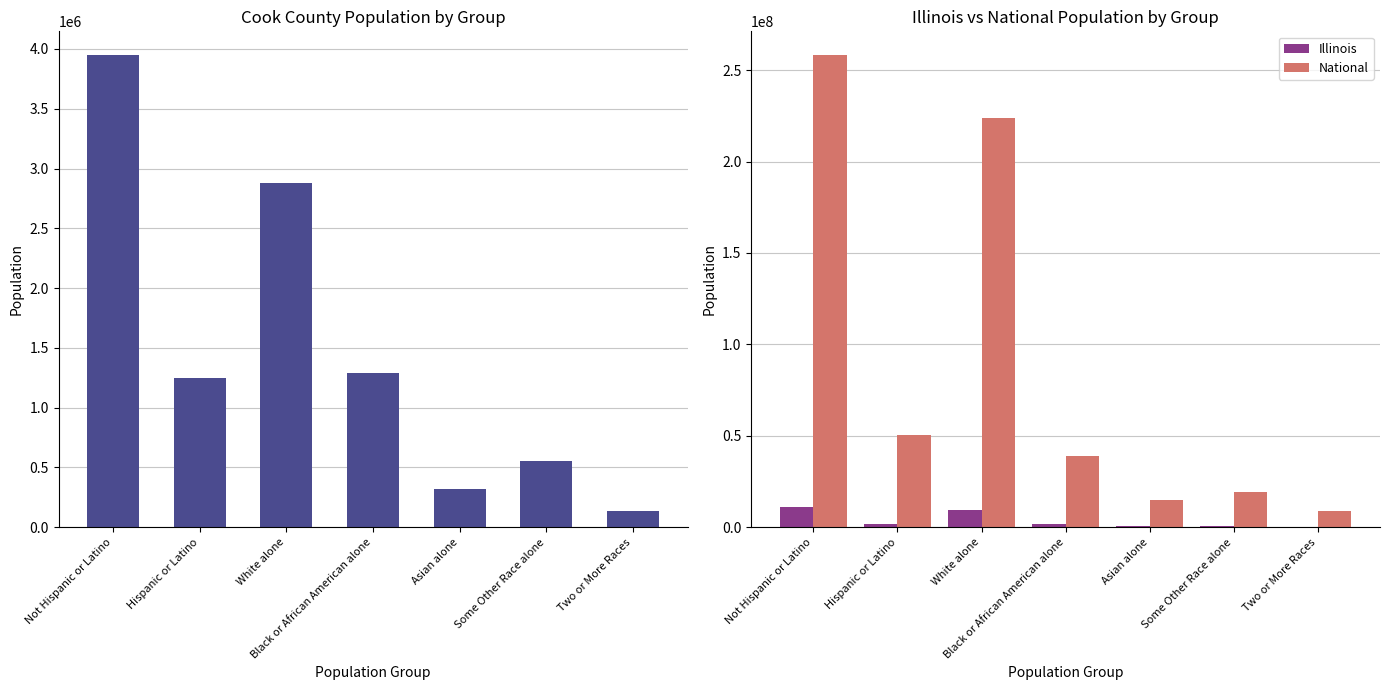

Reading left to right, what are all the values shown in this chart?

Cook County: 3949913	1244762	2877212	1287767	322672	551971	131770
Illinois: 10803054	2027578	9177877	1866414	586934	861412	289982
National: 258267944	50477594	223553265	38929319	14674252	19107368	9009073